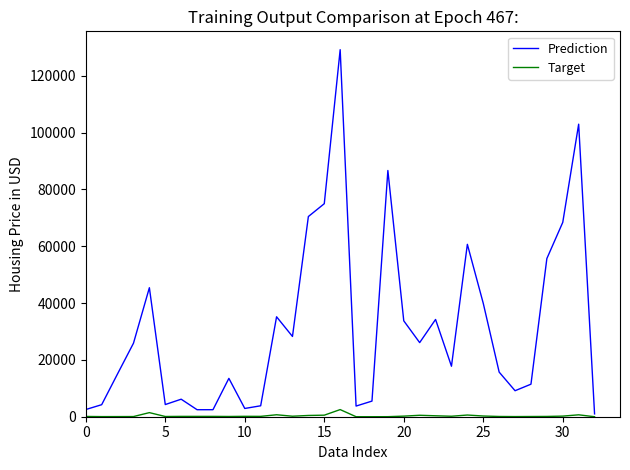

What is the difference between the maximum and minimum values in the Target series?

2509.5